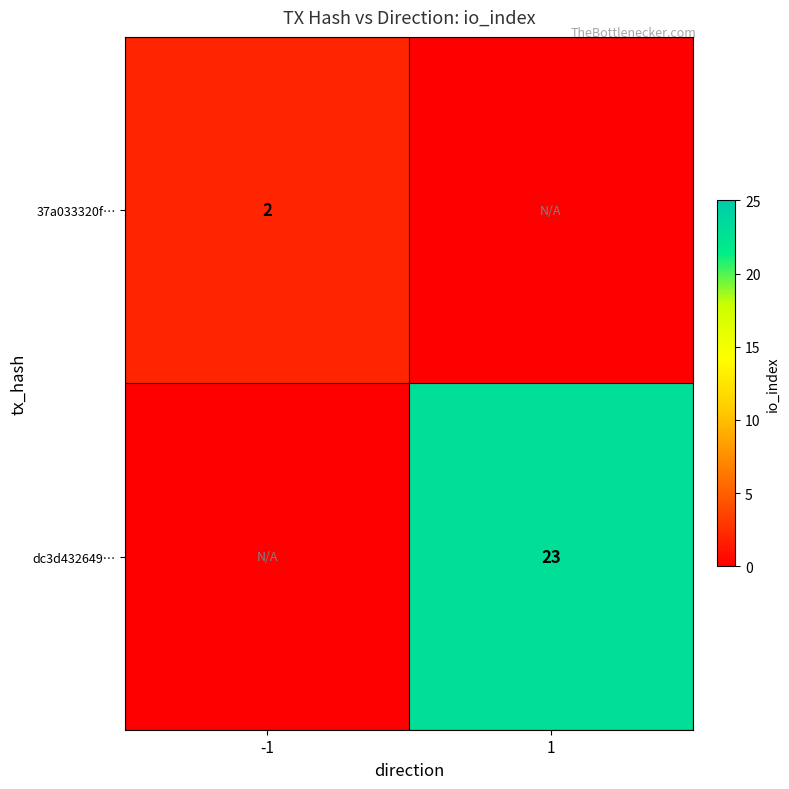

Is it true that dc3d432649… equals 5 at 1?

False